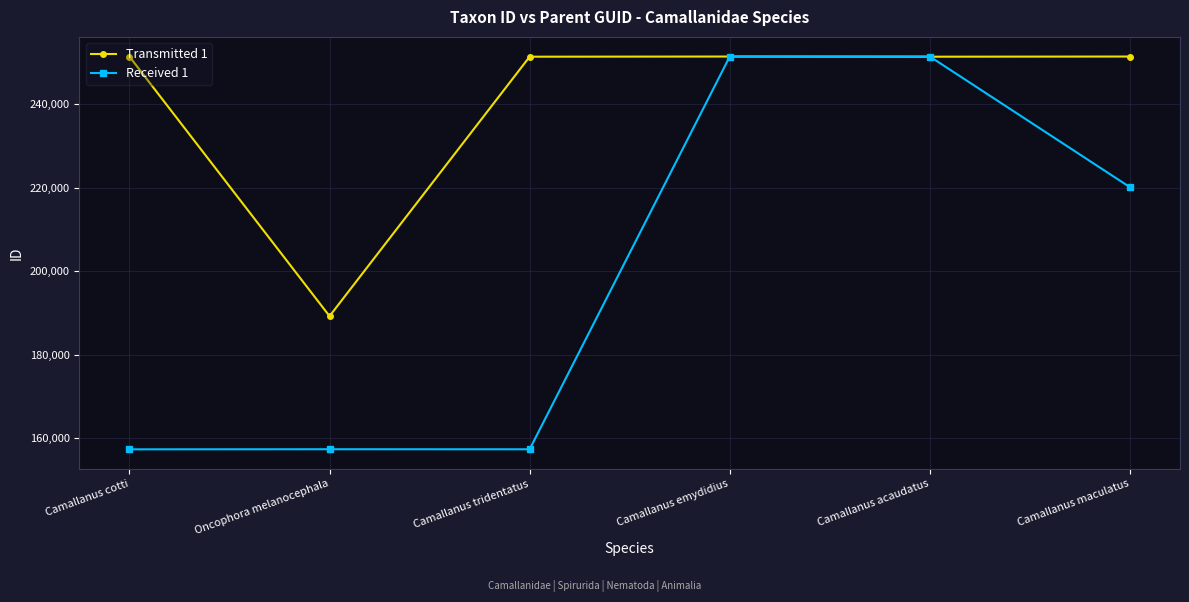

What is the average value of the Transmitted 1 series?

241066